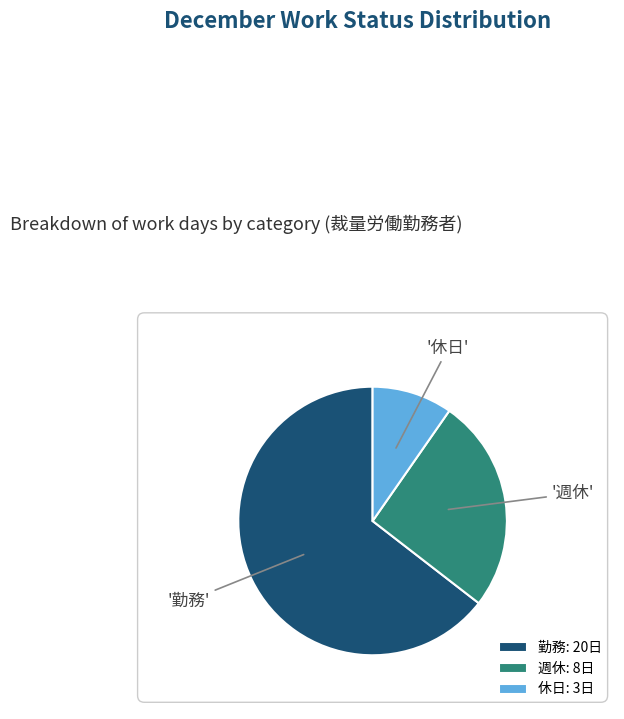

Which slice represents more than half of the pie?

勤務